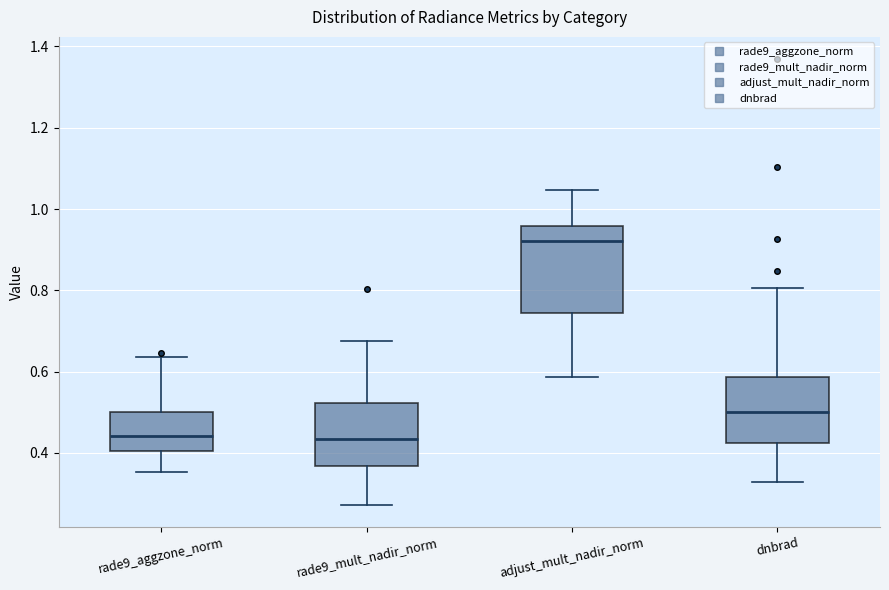

Reading left to right, transcribe this box plot: for each box, give where its median line is, the range the box spans, and where its two whiskers end, as read against the y-axis. The values are not printed on the chart, so give them approximately, as read against the axis.

rade9_aggzone_norm: median 0.44, box 0.40 to 0.50, whiskers 0.36 to 0.64
rade9_mult_nadir_norm: median 0.44, box 0.36 to 0.52, whiskers 0.28 to 0.68
adjust_mult_nadir_norm: median 0.92, box 0.74 to 0.96, whiskers 0.58 to 1.04
dnbrad: median 0.50, box 0.42 to 0.58, whiskers 0.32 to 0.80